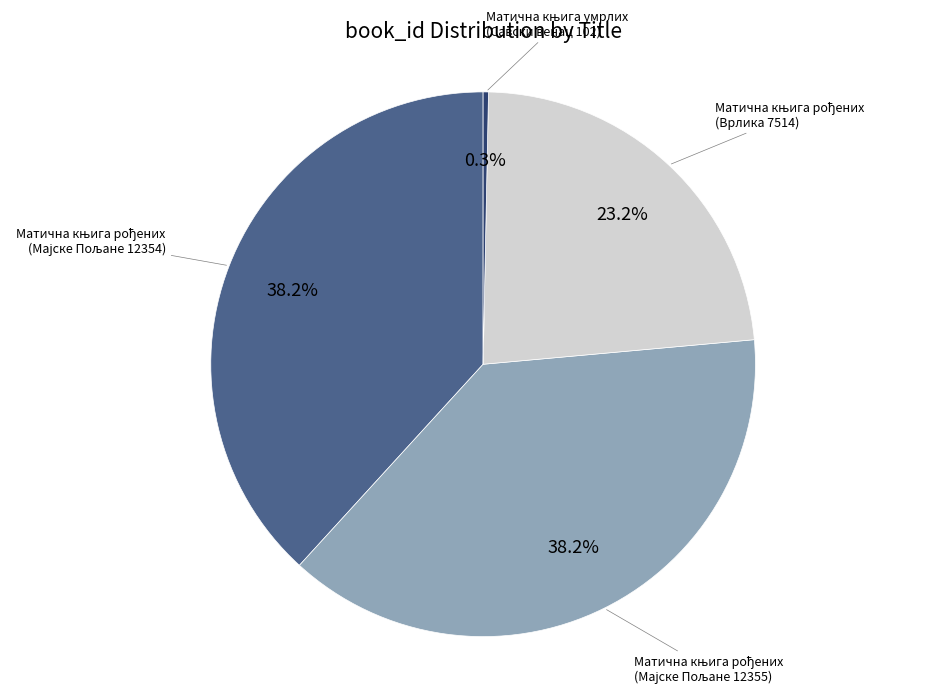

How many segments does this pie chart have?

4